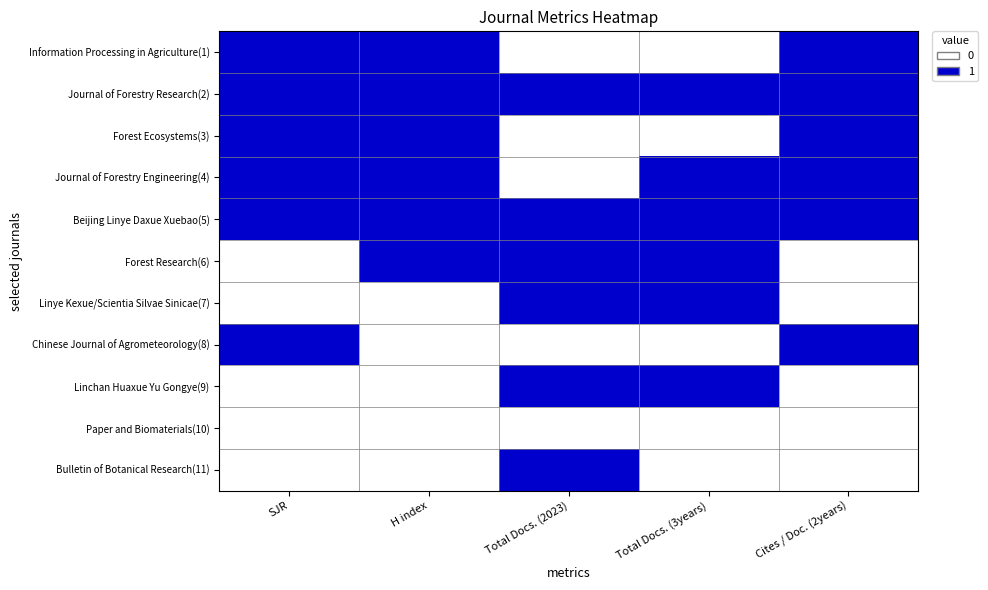

Reading left to right, list all the values displayed in this chart.

Information Processing in Agriculture(1): SJR=1	H index=1	Total Docs. (2023)=0	Total Docs. (3years)=0	Cites / Doc. (2years)=1
Journal of Forestry Research(2): SJR=1	H index=1	Total Docs. (2023)=1	Total Docs. (3years)=1	Cites / Doc. (2years)=1
Forest Ecosystems(3): SJR=1	H index=1	Total Docs. (2023)=0	Total Docs. (3years)=0	Cites / Doc. (2years)=1
Journal of Forestry Engineering(4): SJR=1	H index=1	Total Docs. (2023)=0	Total Docs. (3years)=1	Cites / Doc. (2years)=1
Beijing Linye Daxue Xuebao(5): SJR=1	H index=1	Total Docs. (2023)=1	Total Docs. (3years)=1	Cites / Doc. (2years)=1
Forest Research(6): SJR=0	H index=1	Total Docs. (2023)=1	Total Docs. (3years)=1	Cites / Doc. (2years)=0
Linye Kexue/Scientia Silvae Sinicae(7): SJR=0	H index=0	Total Docs. (2023)=1	Total Docs. (3years)=1	Cites / Doc. (2years)=0
Chinese Journal of Agrometeorology(8): SJR=1	H index=0	Total Docs. (2023)=0	Total Docs. (3years)=0	Cites / Doc. (2years)=1
Linchan Huaxue Yu Gongye(9): SJR=0	H index=0	Total Docs. (2023)=1	Total Docs. (3years)=1	Cites / Doc. (2years)=0
Paper and Biomaterials(10): SJR=0	H index=0	Total Docs. (2023)=0	Total Docs. (3years)=0	Cites / Doc. (2years)=0
Bulletin of Botanical Research(11): SJR=0	H index=0	Total Docs. (2023)=1	Total Docs. (3years)=0	Cites / Doc. (2years)=0